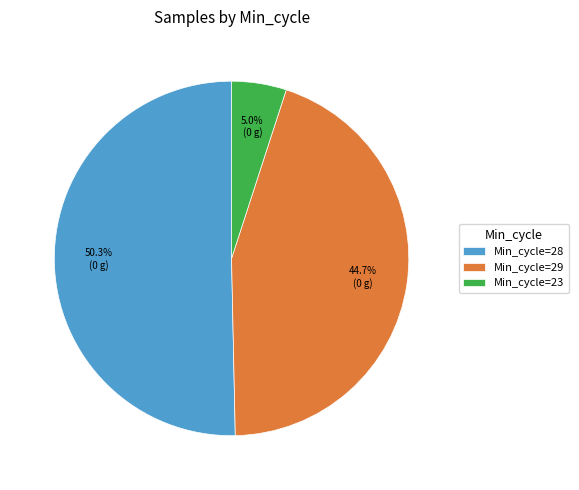

Rank the categories by value from lowest to highest.

Min_cycle=23, Min_cycle=29, Min_cycle=28